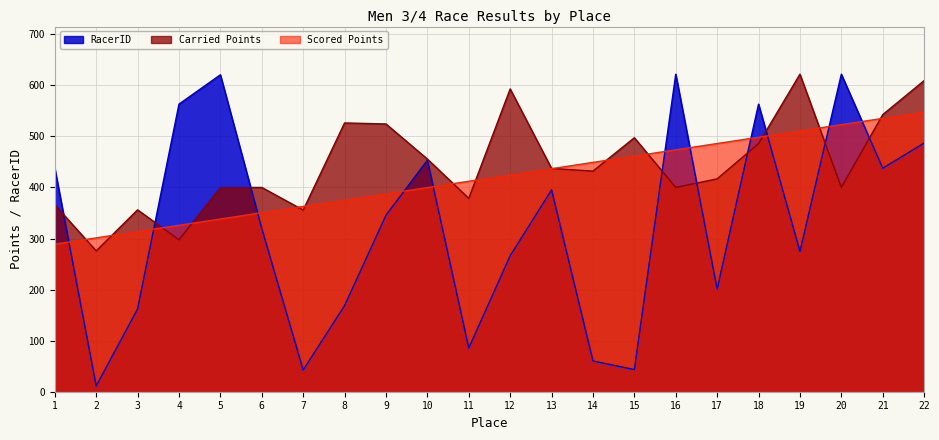

What value does the Carried Points series have at 18?

485.8